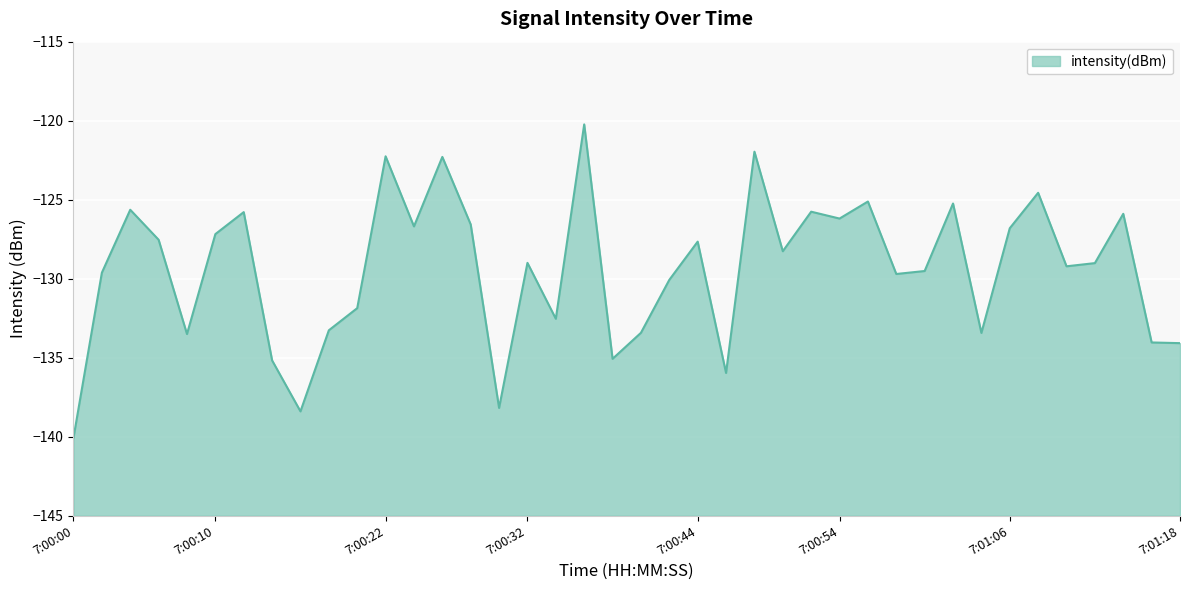

What value does the data have at 7:00:32?

-129.0